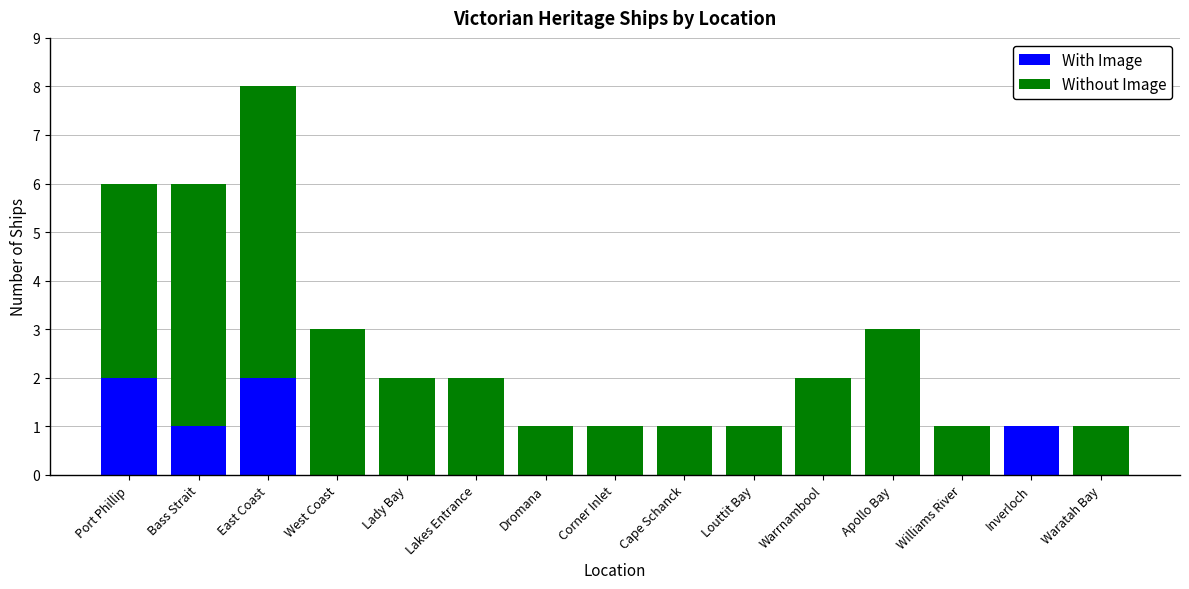

Are the bars grouped side by side (vs. stacked)?

No